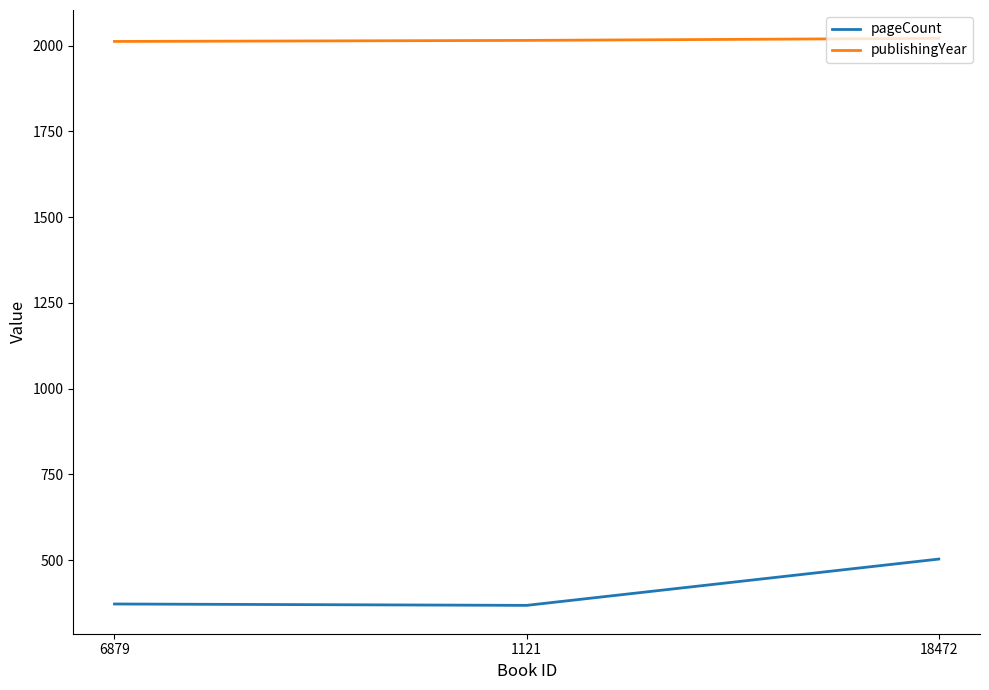

What is the greatest value displayed?

2021